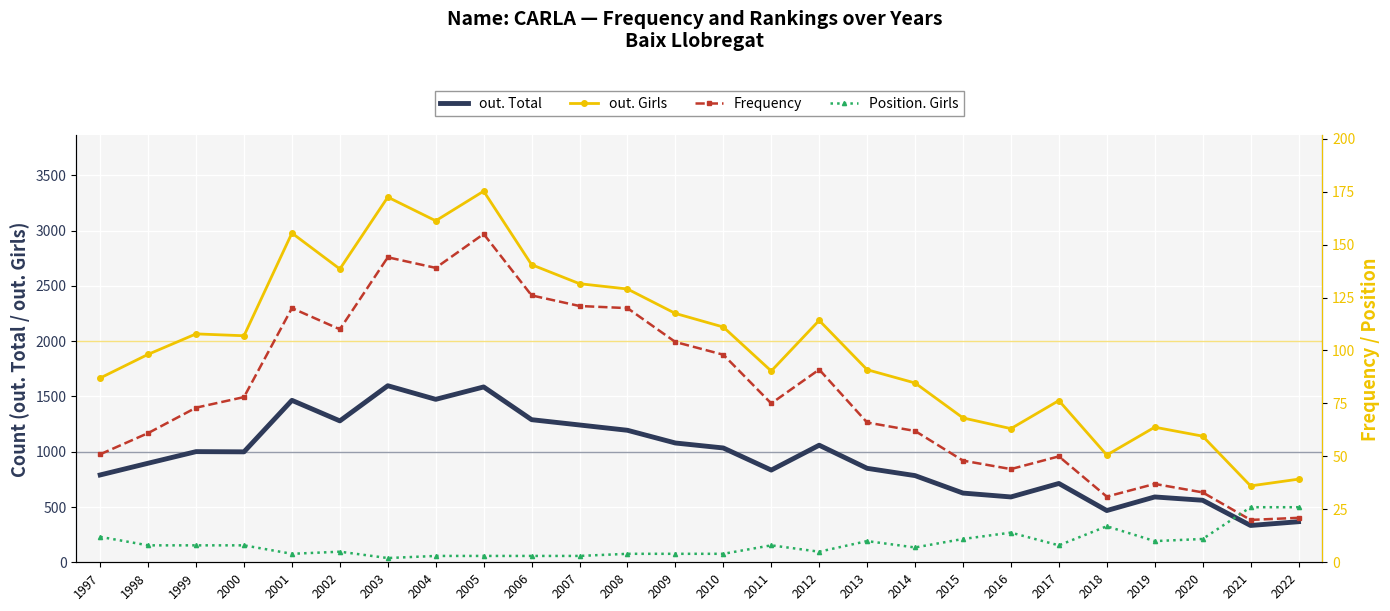

What is the value of the Frequency point at the 2nd from the left?

61